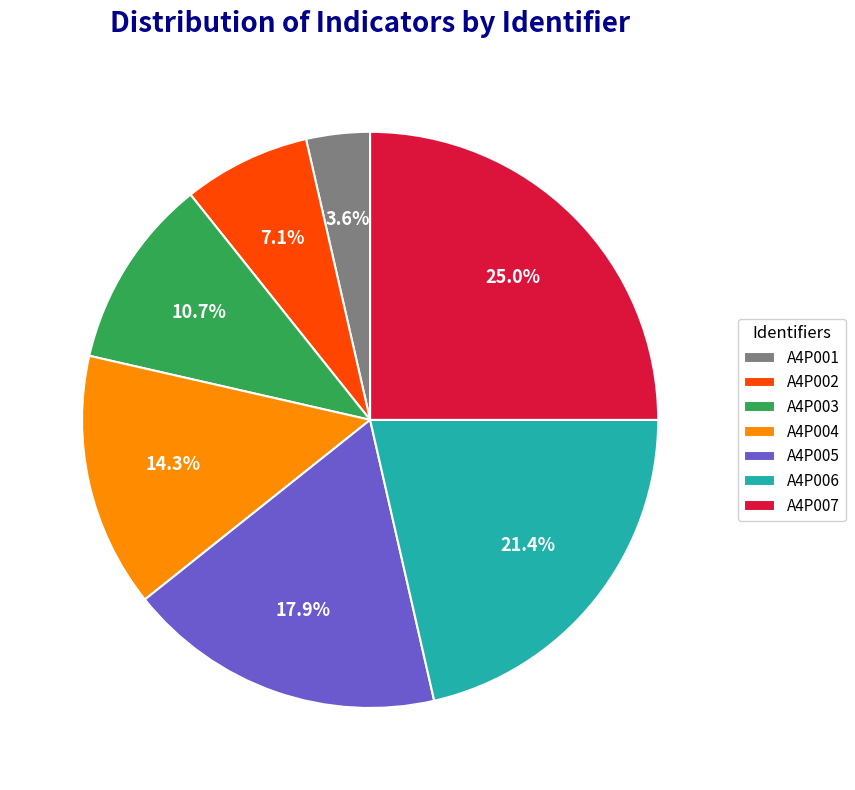

What percentage is the A4P002 slice, to the nearest percent?

7%